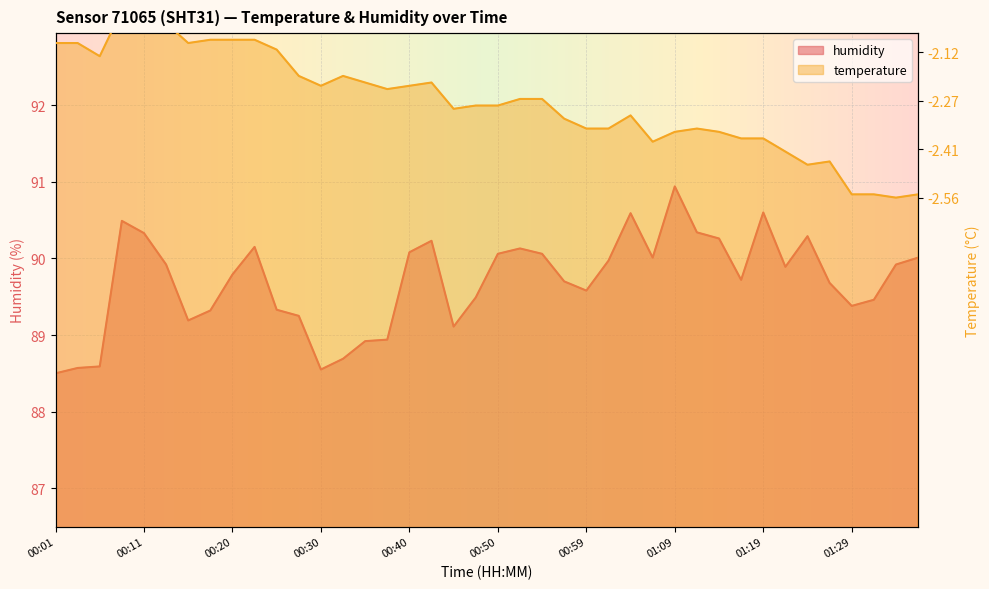

What is the difference between the maximum and second lowest values in the humidity series?

2.4